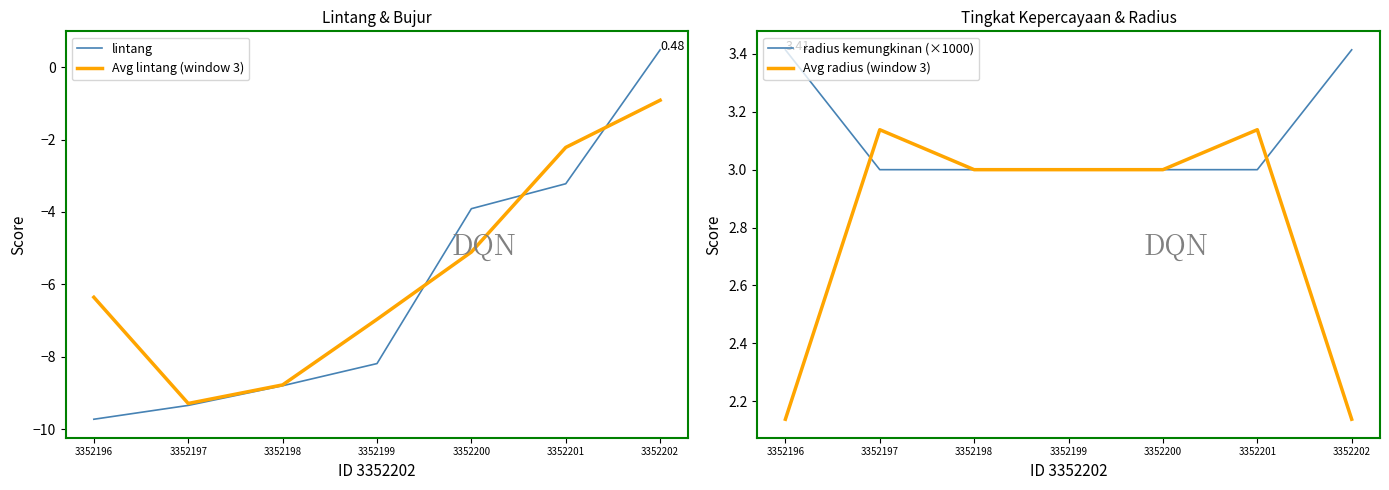

What are all the series names shown in the legend?

lintang, Avg lintang (window 3), radius kemungkinan (×1000), Avg radius (window 3)